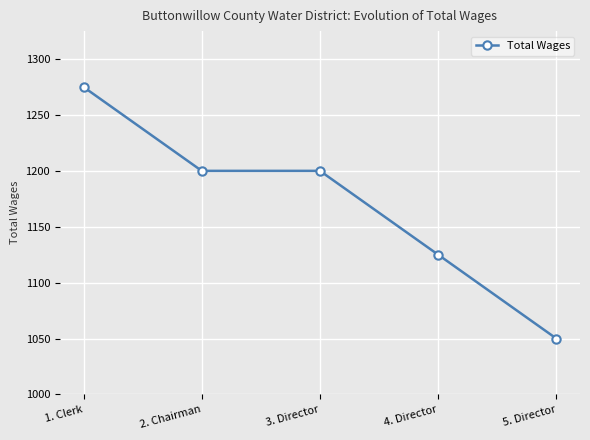

What is the minimum value shown in the chart?

1050